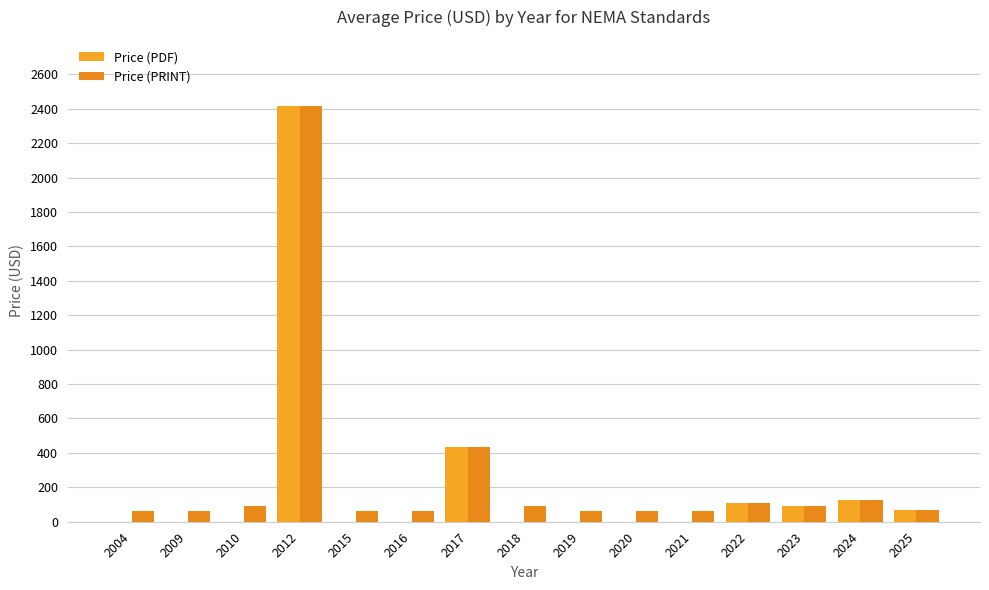

Which label corresponds to the smallest value in the chart?

2004